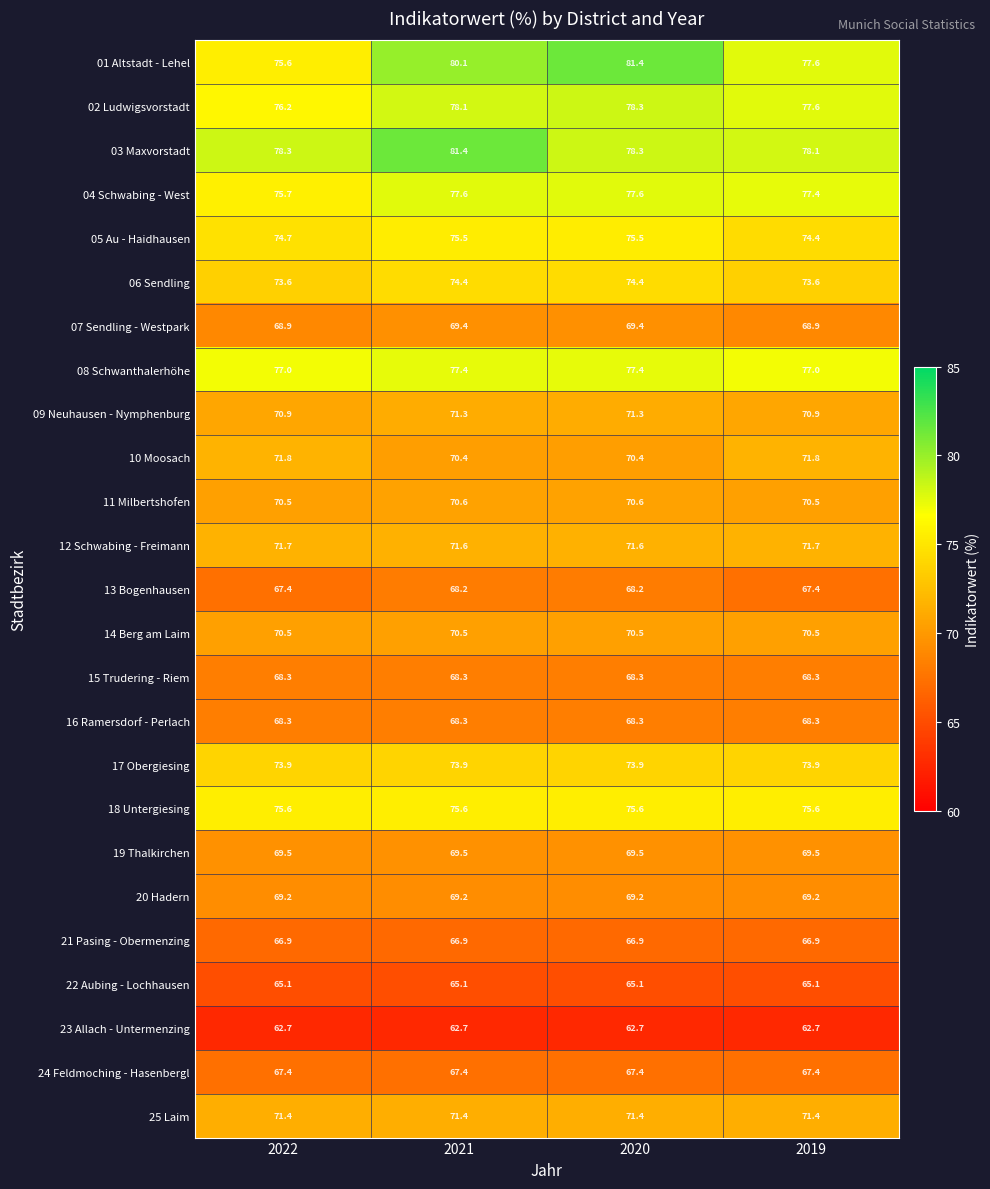

What is the sum of the 08 Schwanthalerhöhe values at 2020 and 2022?

154.4